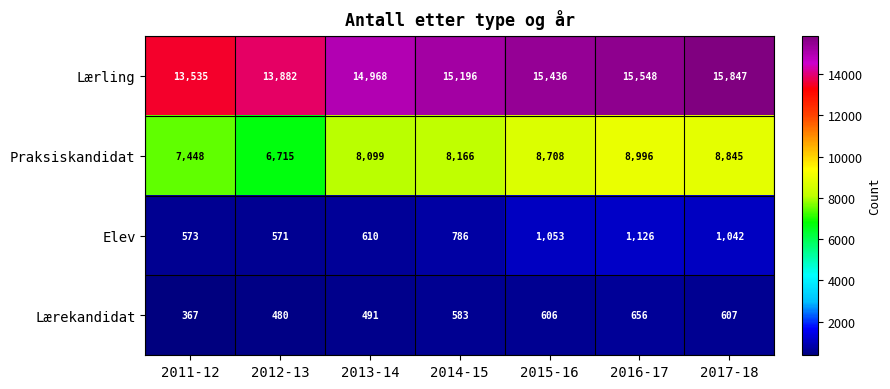

What is the difference between the highest and lowest values at 2015-16?

14830